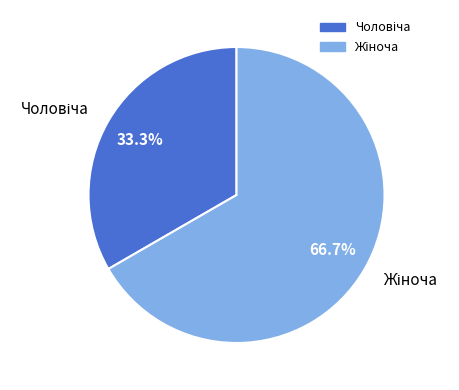

How many segments does this pie chart have?

2